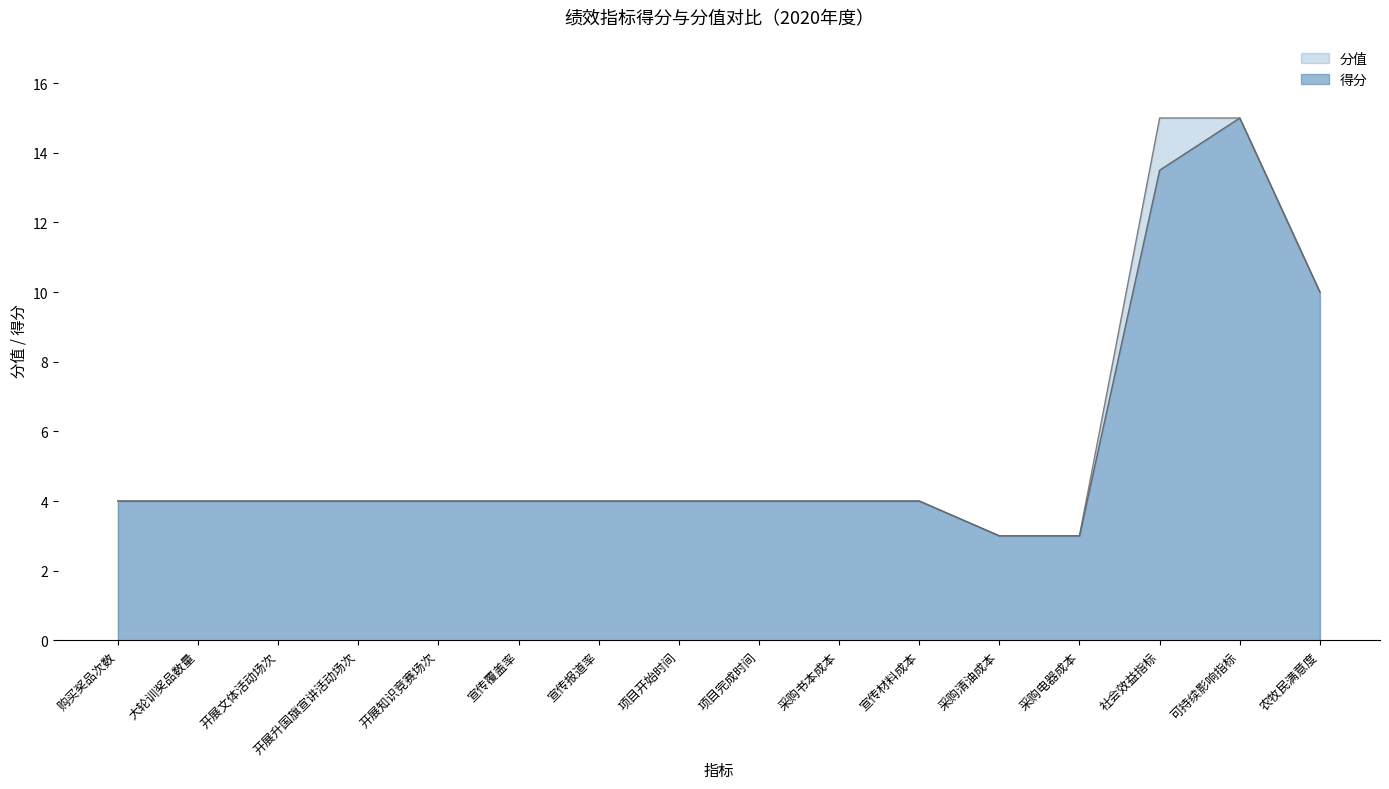

What is the label of the 4th point from the left?

开展升国旗宣讲活动场次